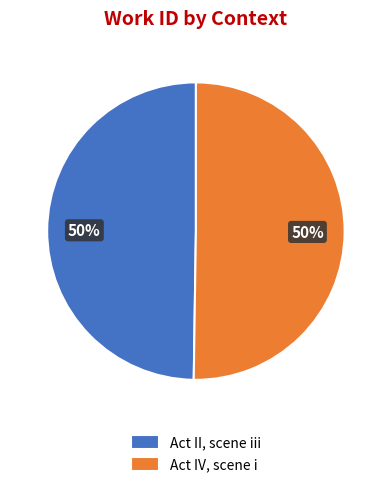

Count the number of slices in the pie.

2